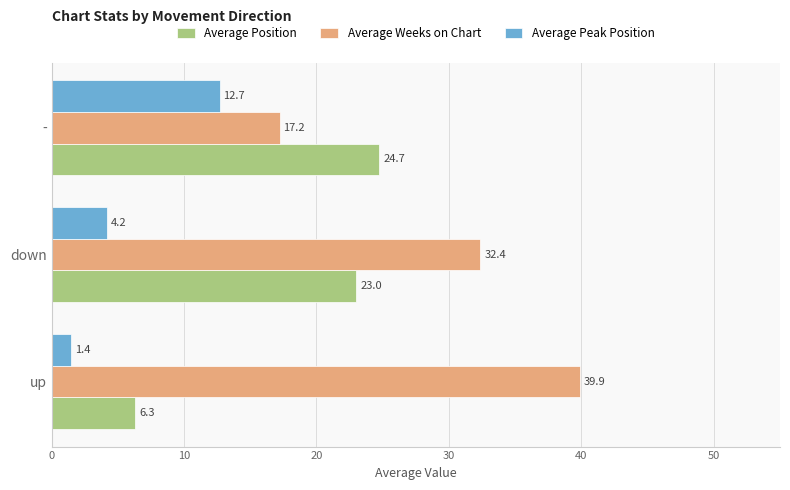

How many data points does each series have?

3